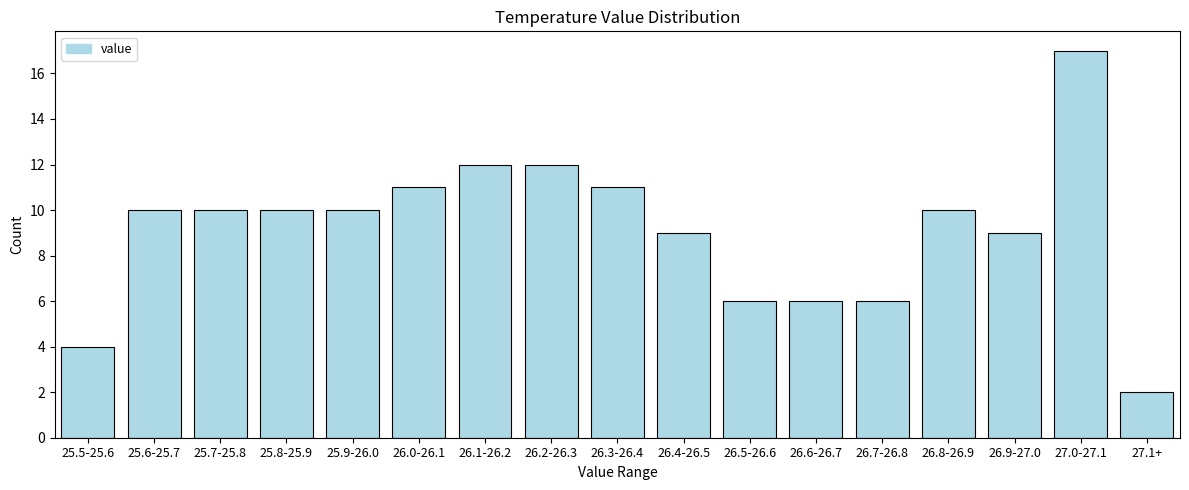

Reading left to right, transcribe all the data shown in this chart.

25.5-25.6=4	25.6-25.7=10	25.7-25.8=10	25.8-25.9=10	25.9-26.0=10	26.0-26.1=11	26.1-26.2=12	26.2-26.3=12	26.3-26.4=11	26.4-26.5=9	26.5-26.6=6	26.6-26.7=6	26.7-26.8=6	26.8-26.9=10	26.9-27.0=9	27.0-27.1=17	27.1+=2